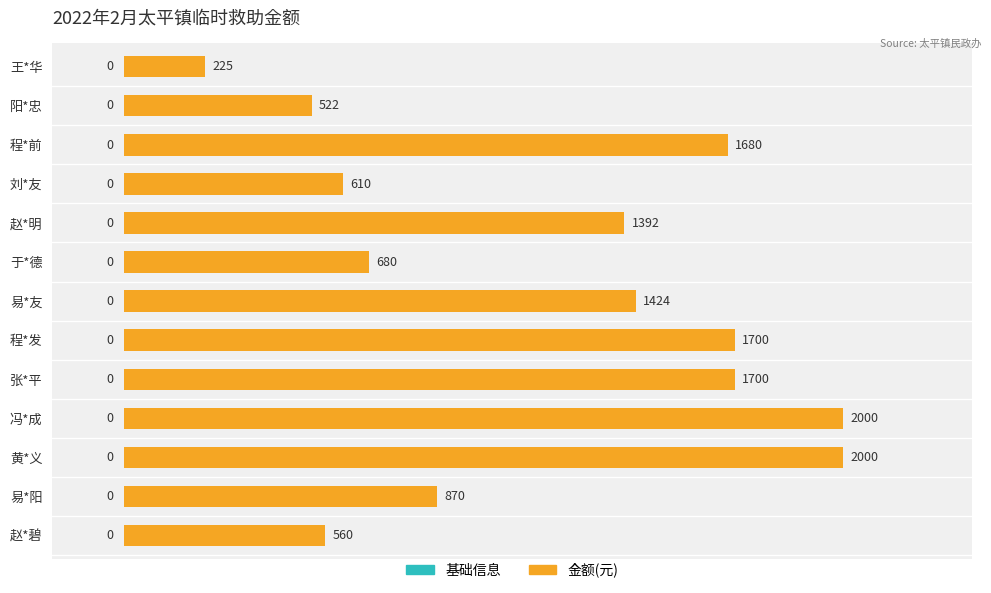

How many data points does each series have?

13